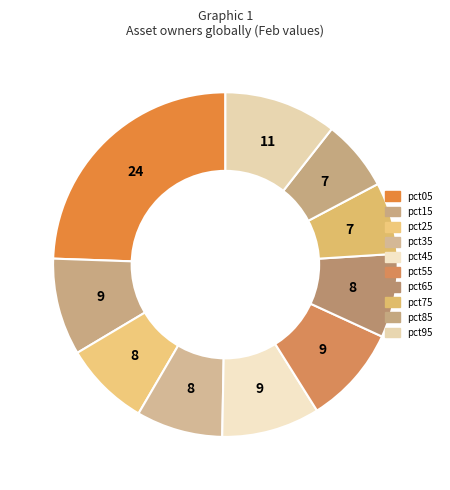

The pct65 slice represents 8% of the pie. True or false?

True